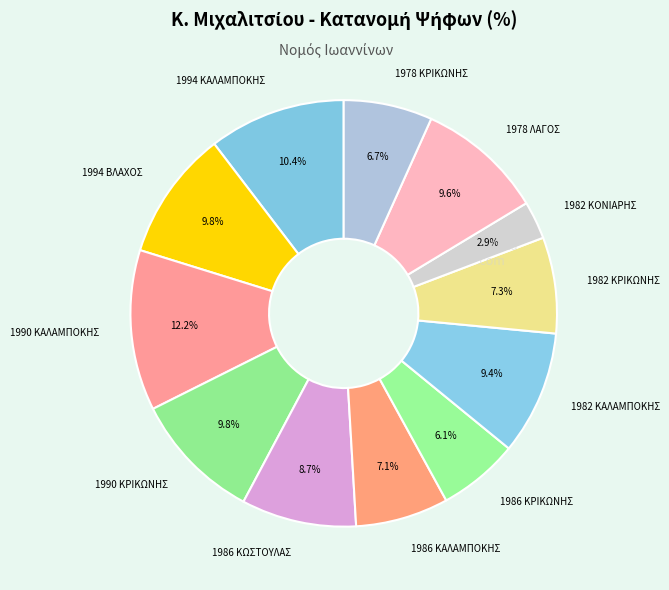

Which slice is the largest?

1990 ΚΑΛΑΜΠΟΚΗΣ